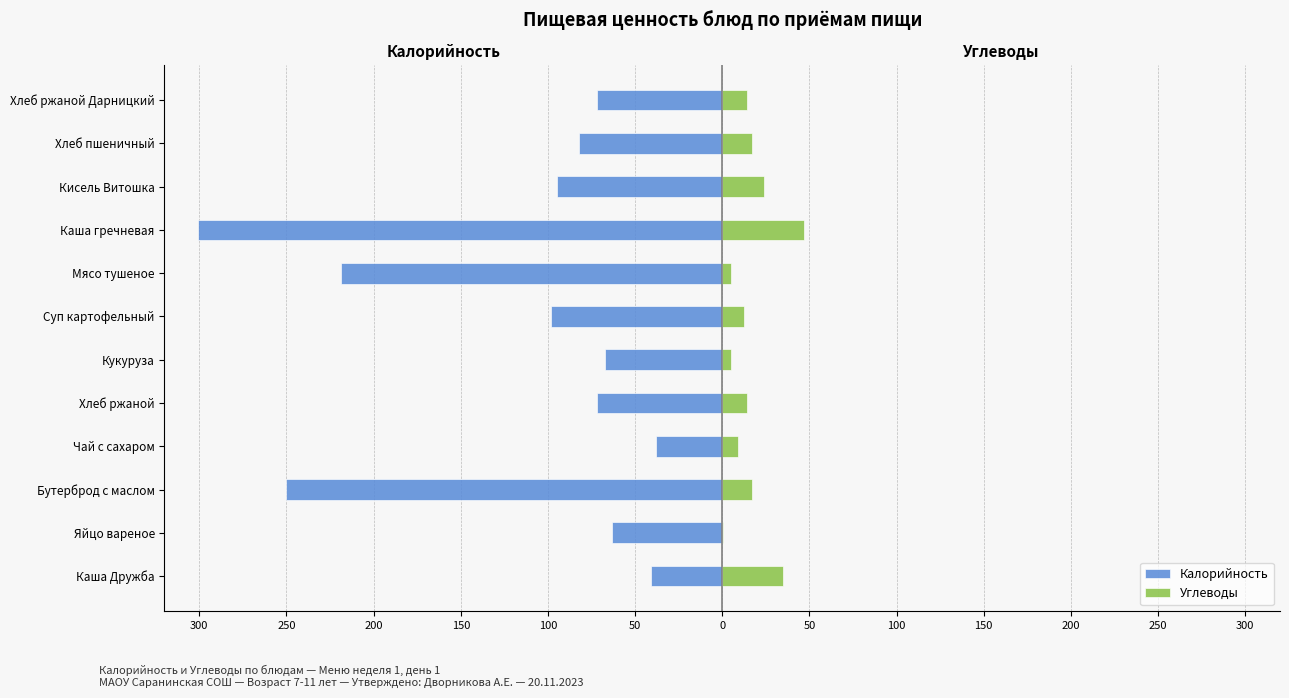

Does the chart contain stacked bars?

No